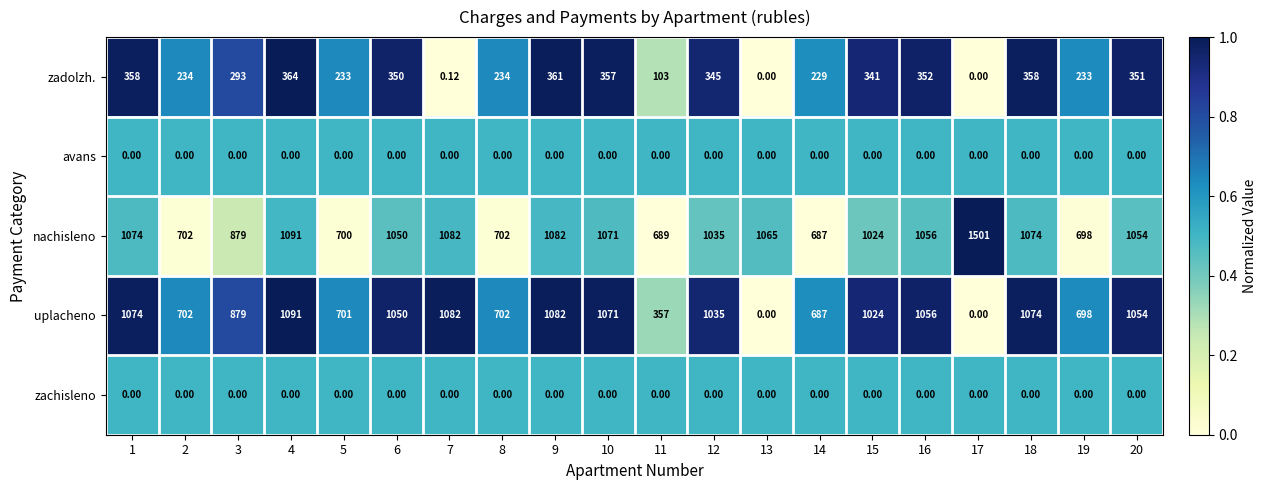

Which series has the widest spread of values?

uplacheno